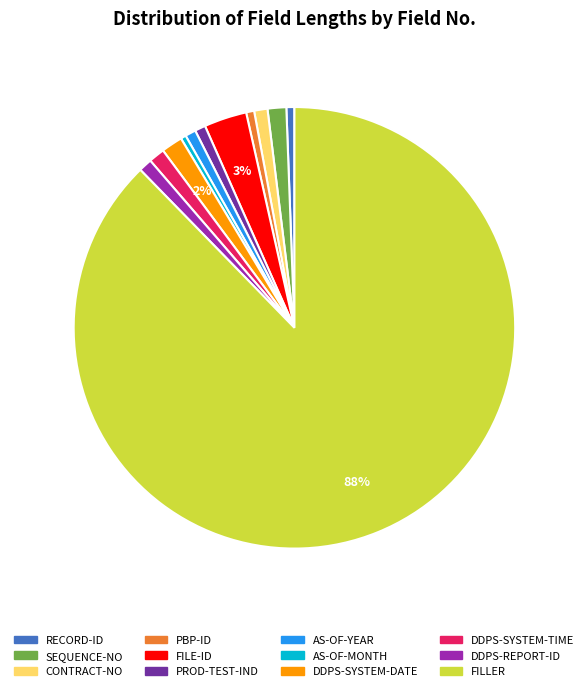

To the nearest percent, what is the average slice percentage?

8%